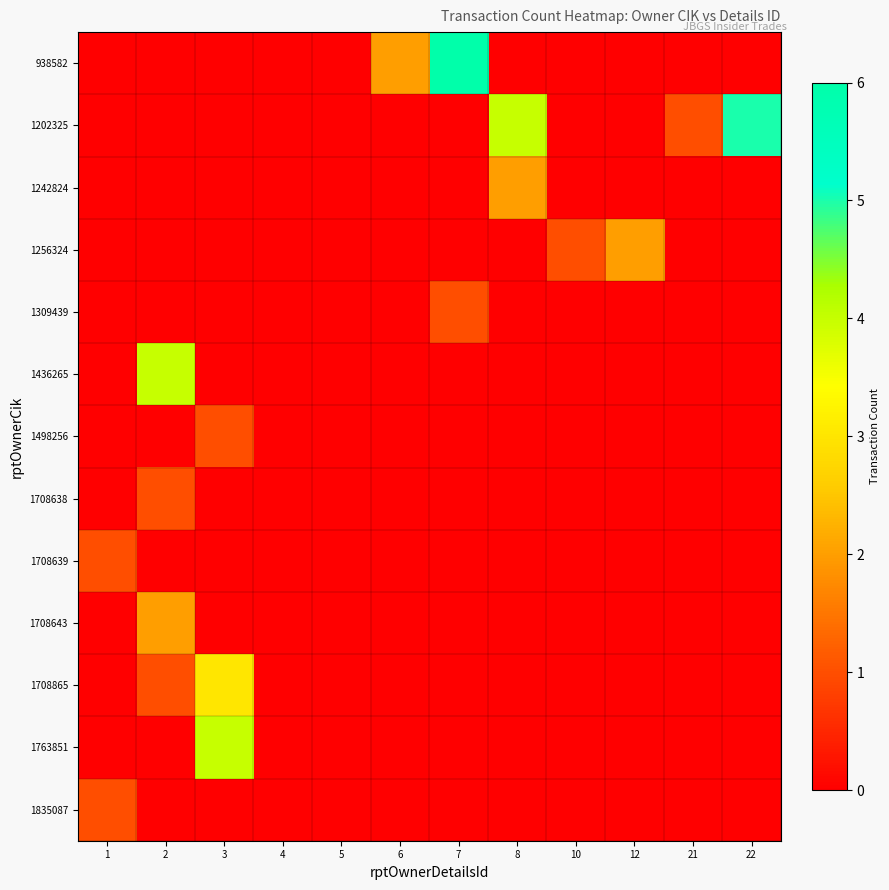

At 2, list the series in order from largest to smallest.

1436265, 1708643, 1708638, 1708865, 938582, 1202325, 1242824, 1256324, 1309439, 1498256, 1708639, 1763851, 1835087